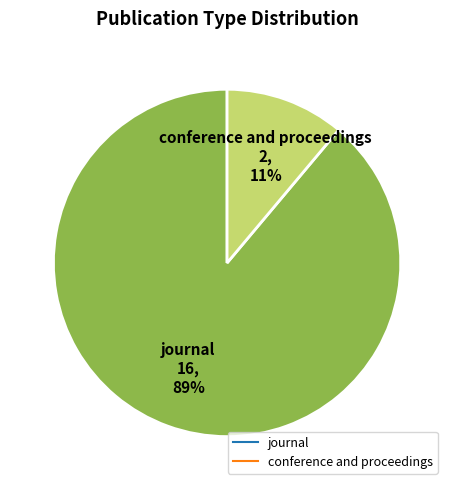

Count the number of slices in the pie.

2